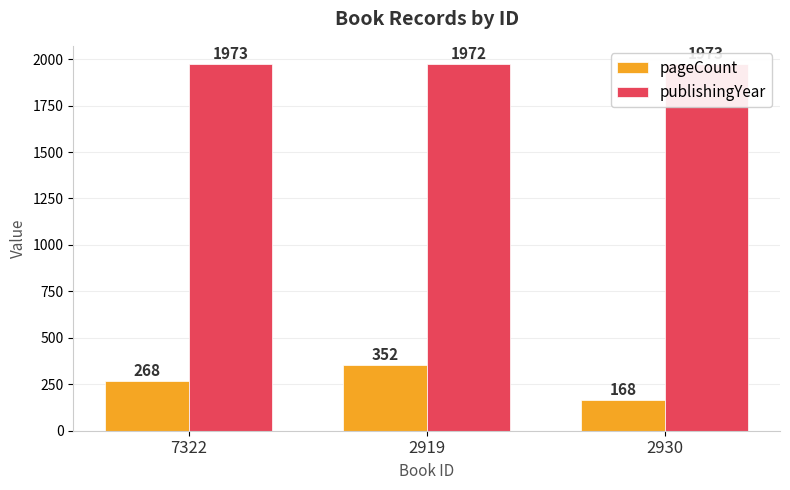

What is the difference between the highest and lowest values at 2919?

1620